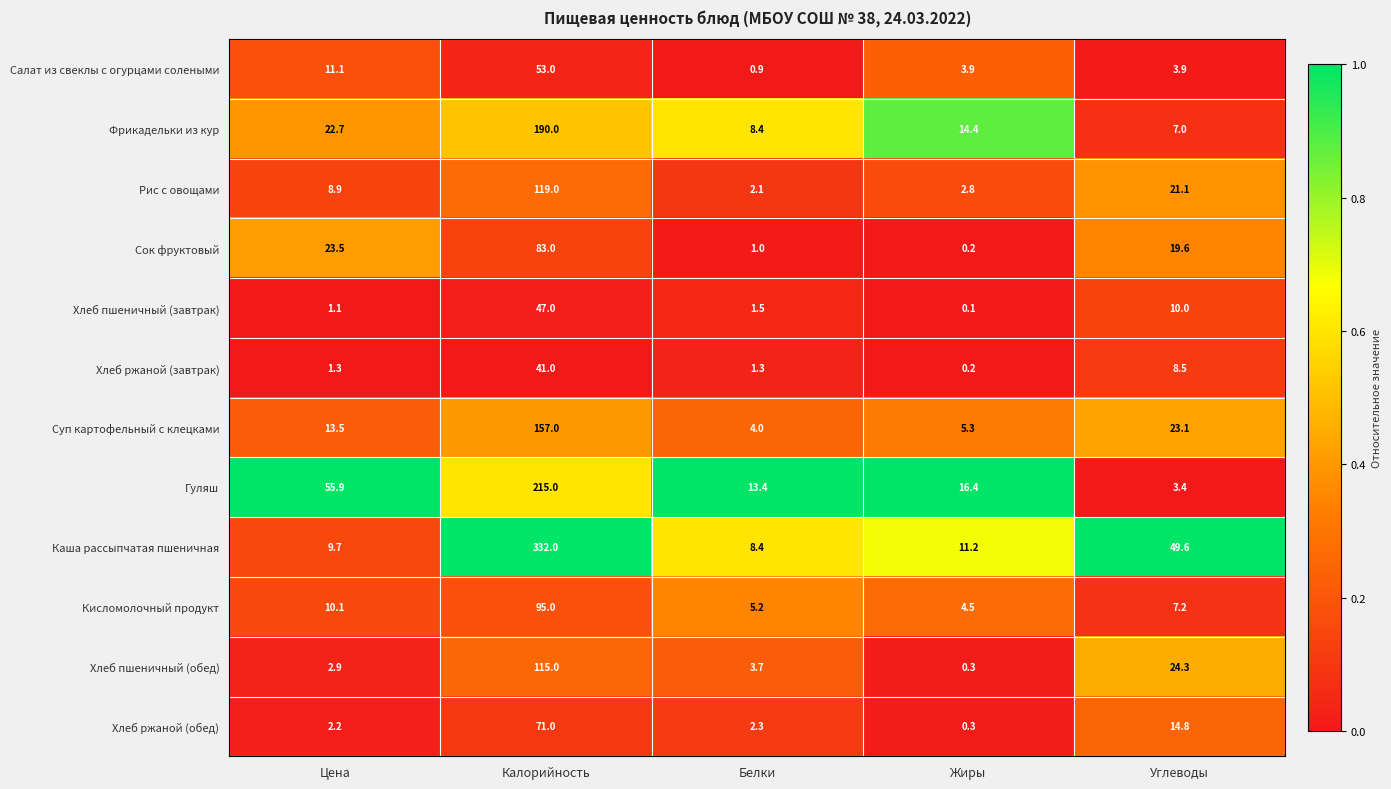

The value of Рис с овощами at Цена is 4.2. True or false?

False